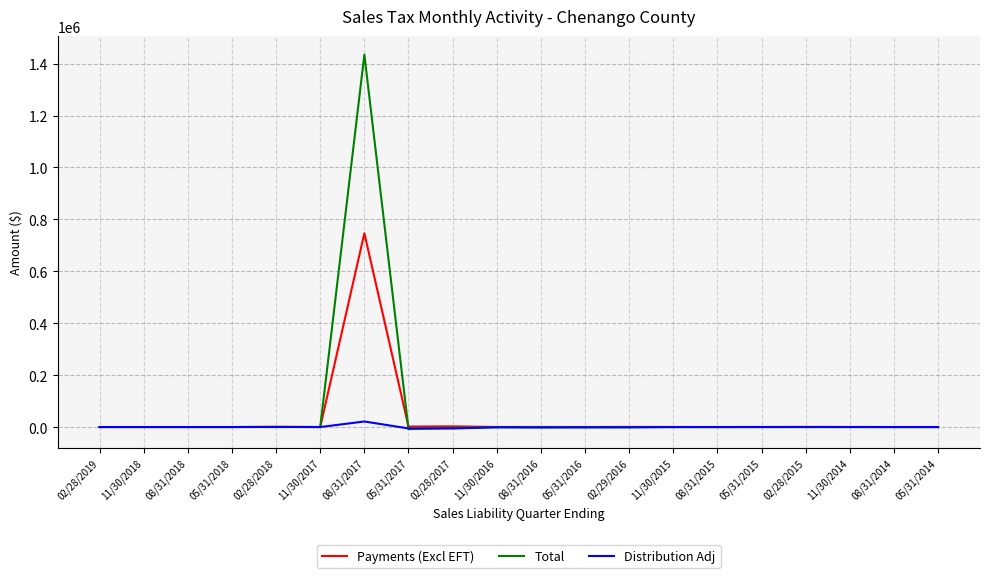

What is the greatest value displayed?

1434721.2